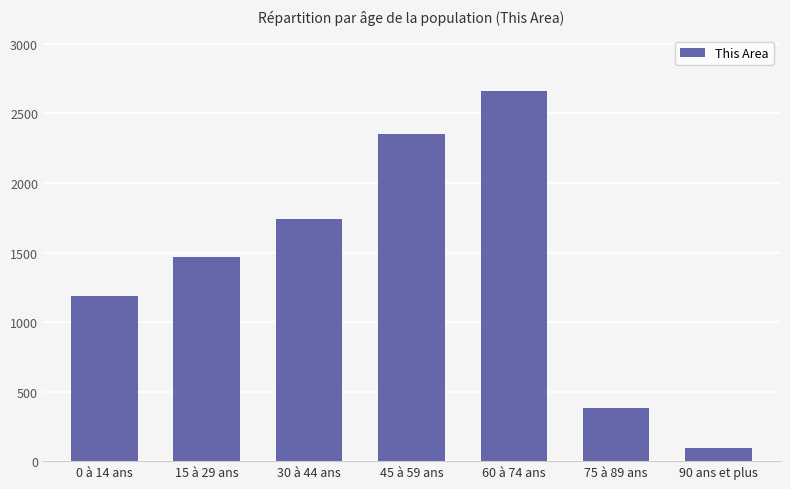

How many series are shown in this chart?

1